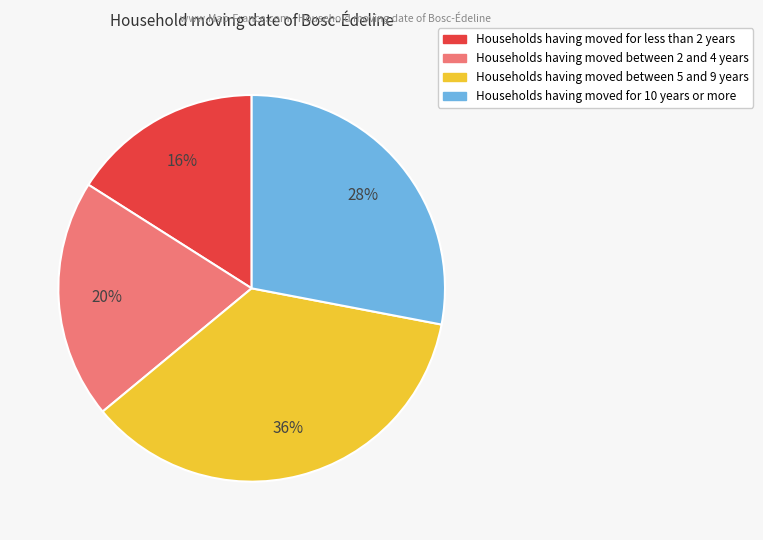

How many segments does this pie chart have?

4